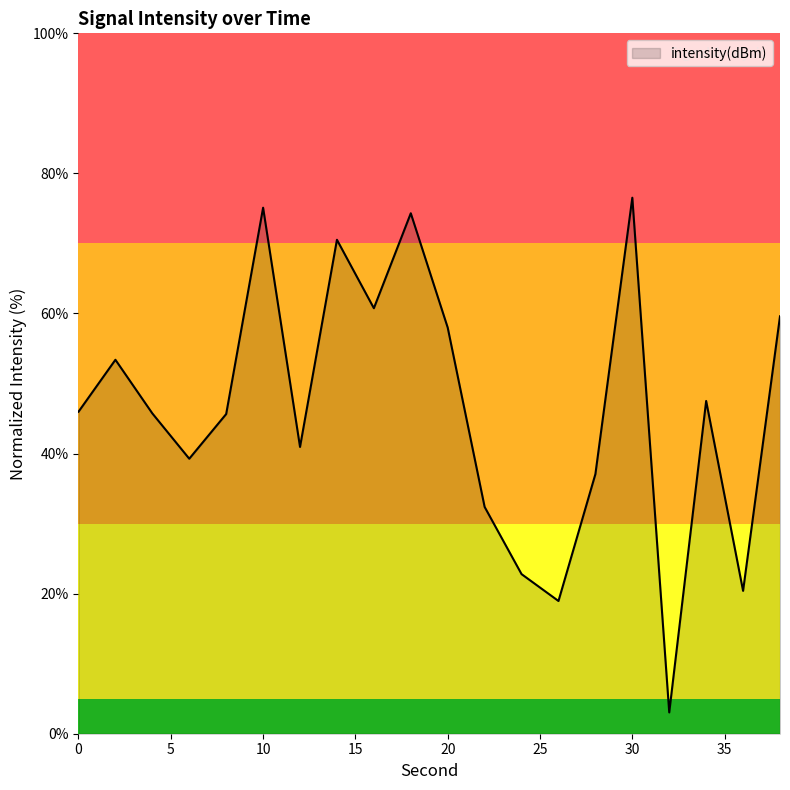

Count the number of data series in this chart.

1